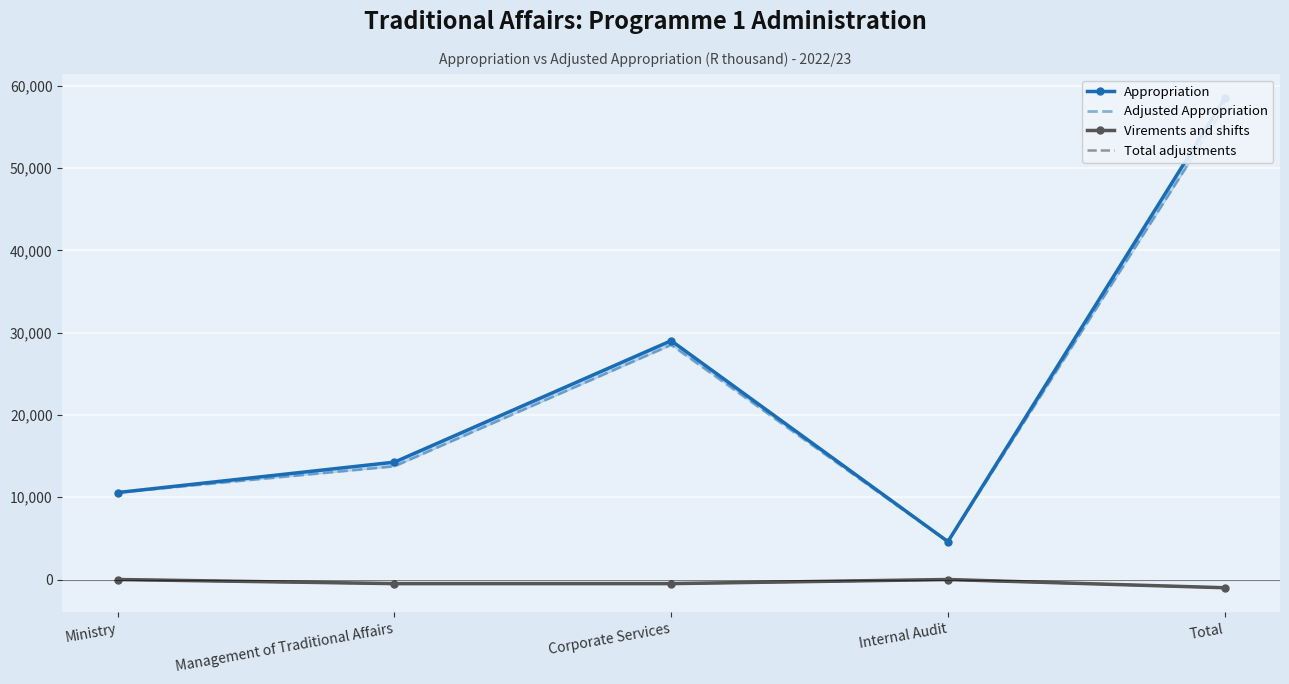

Which series has the largest total across all categories?

Appropriation